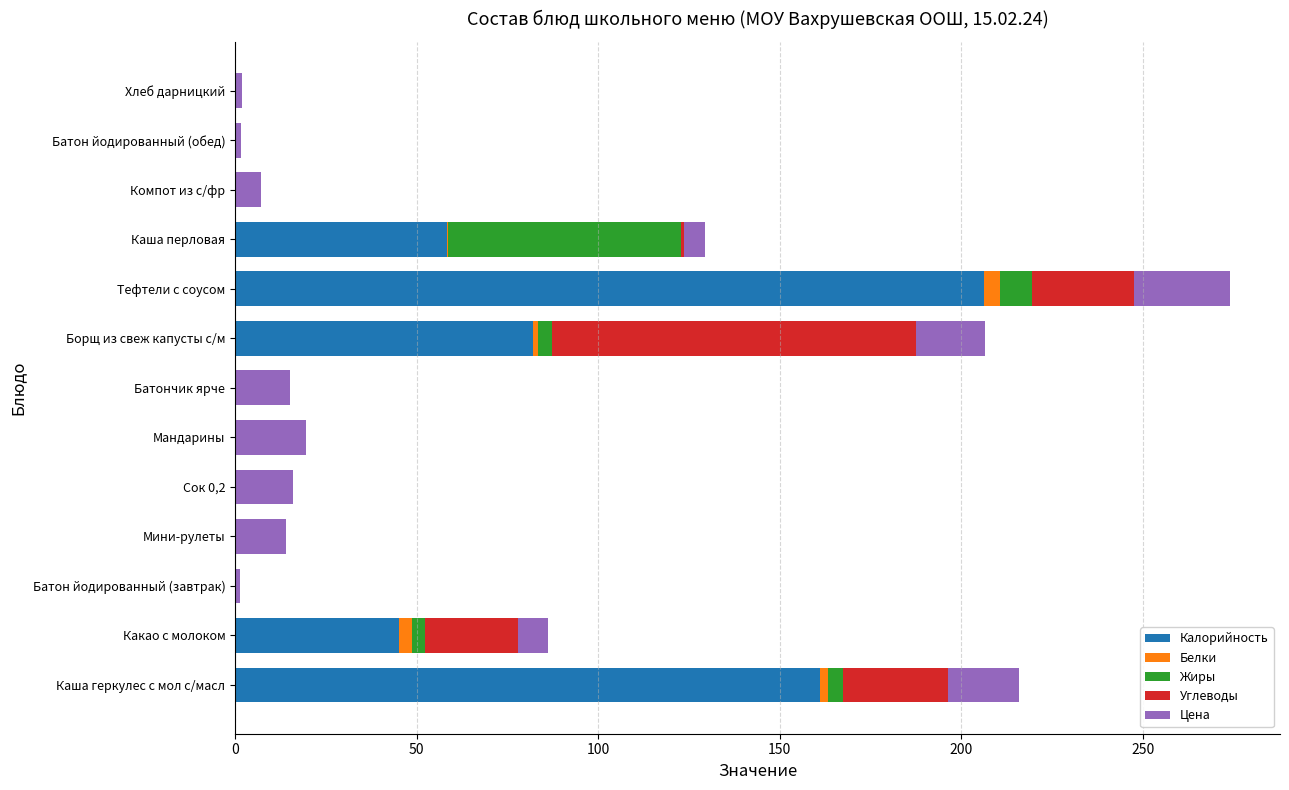

Count the number of data series in this chart.

5